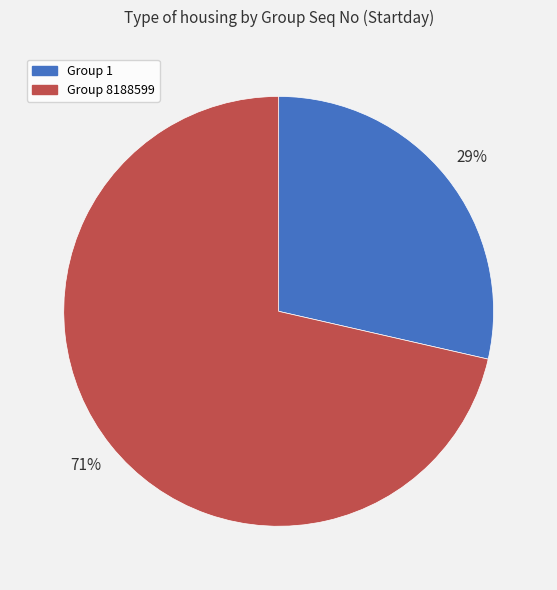

Does any single category account for the majority?

Yes